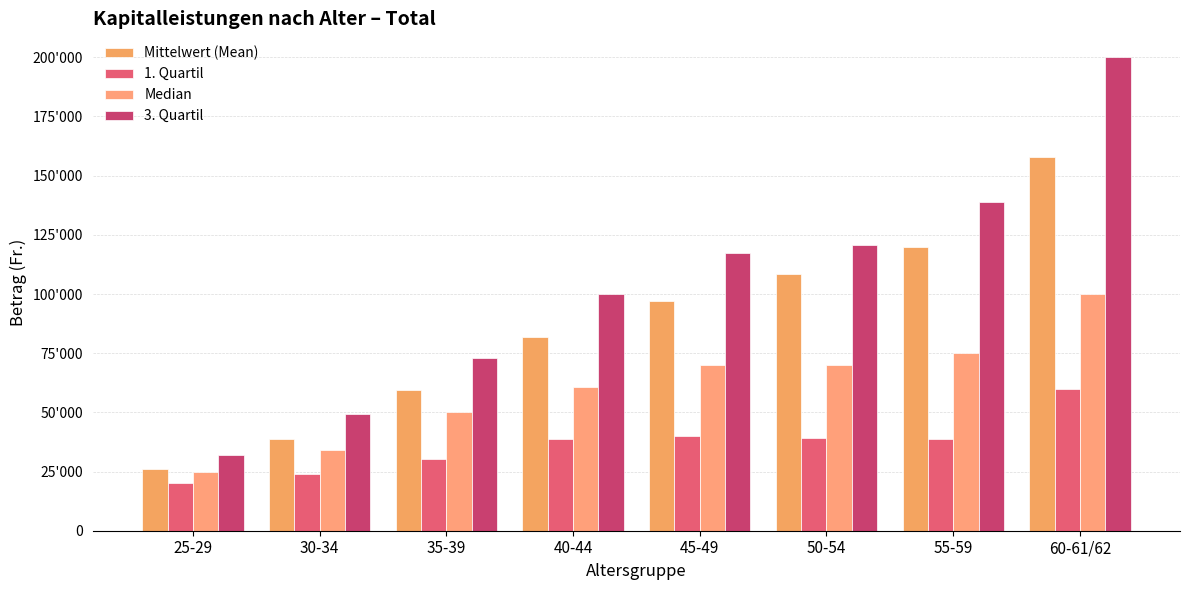

The Median series shows 128457.0 at 55-59. True or false?

False